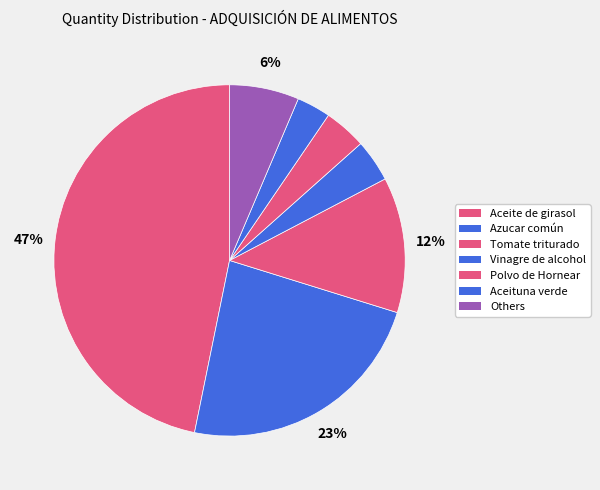

Which slice is the largest?

Aceite de girasol